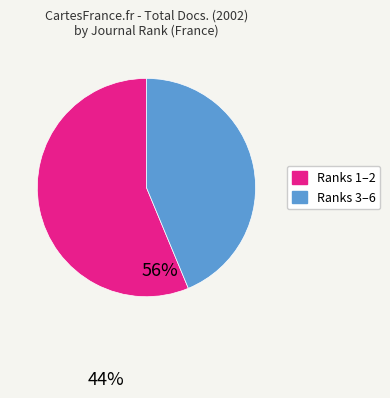

Is there any slice that represents more than half of the pie?

Yes